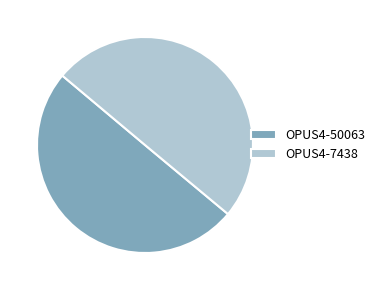

How many segments does this pie chart have?

2